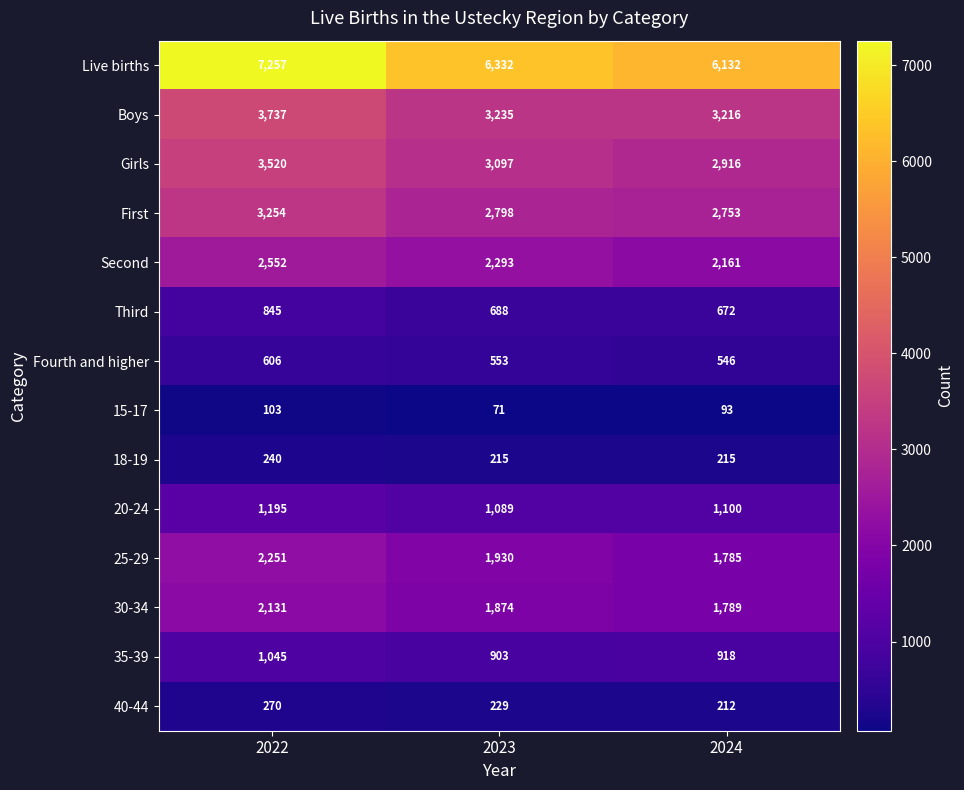

What is the difference between the maximum and second lowest values in the Girls series?

423